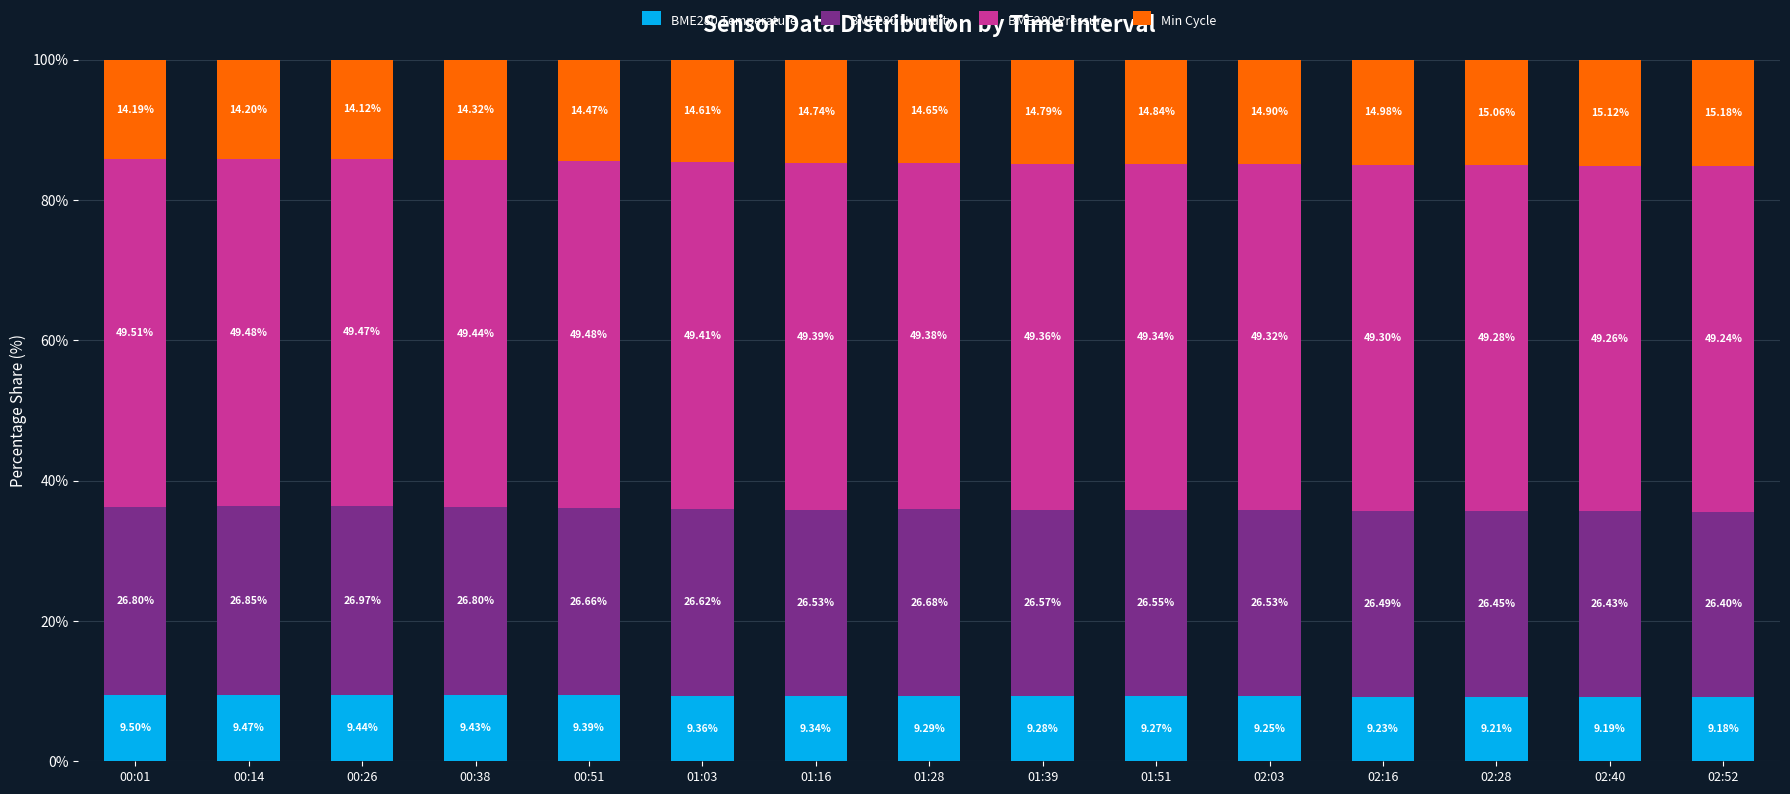

What is the sum of all BME280 Temperature values?

139.8